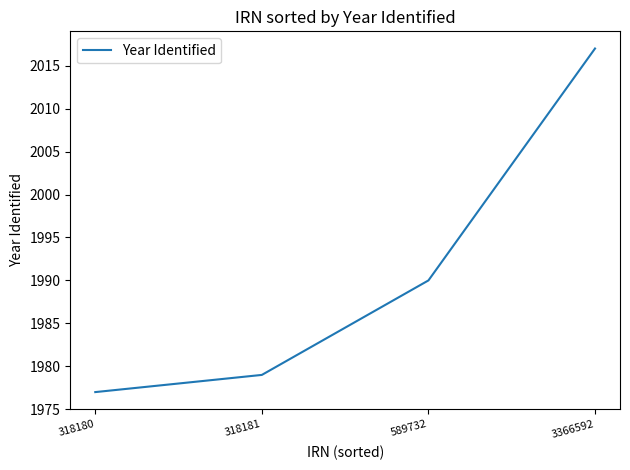

What is the sum of all values?

7963